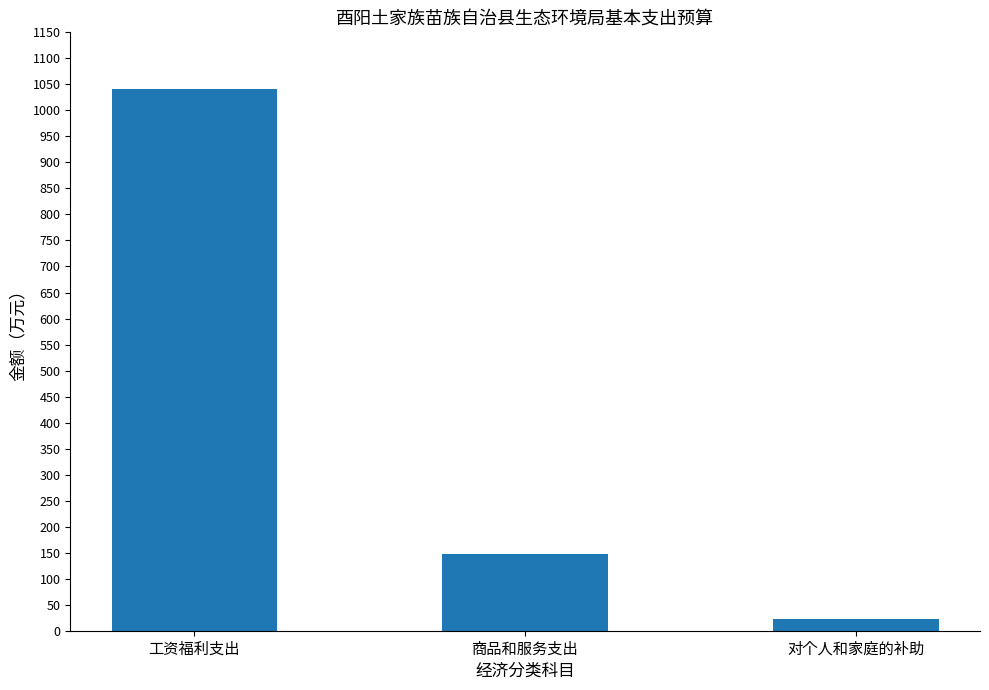

Reading left to right, list all the values displayed in this chart.

1041.1	147.6	22.5